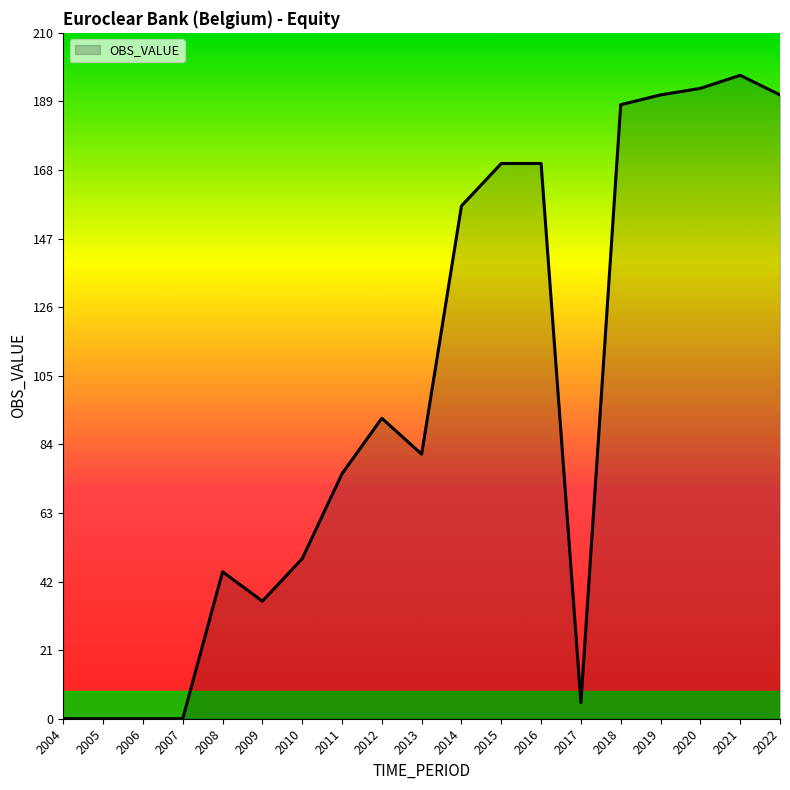

True or false: the data shows 83 at 2007.

False